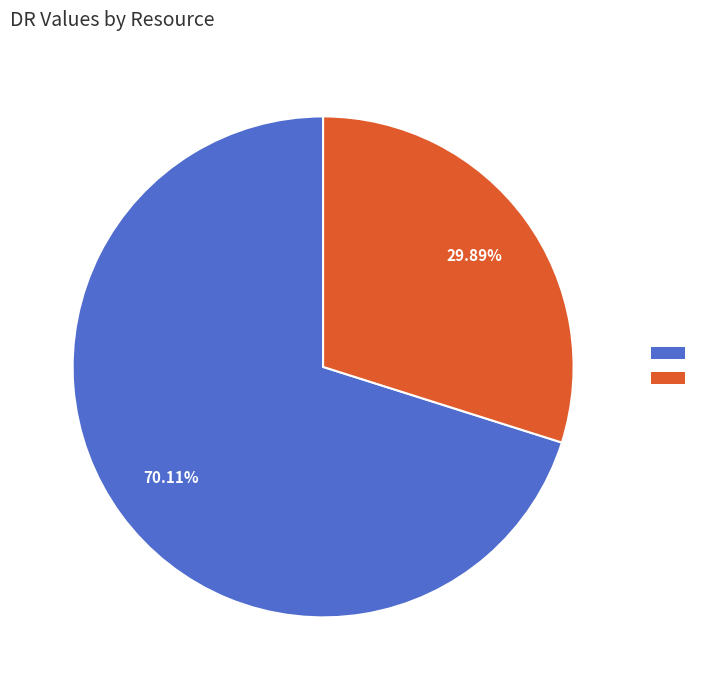

Count the number of slices in the pie.

2